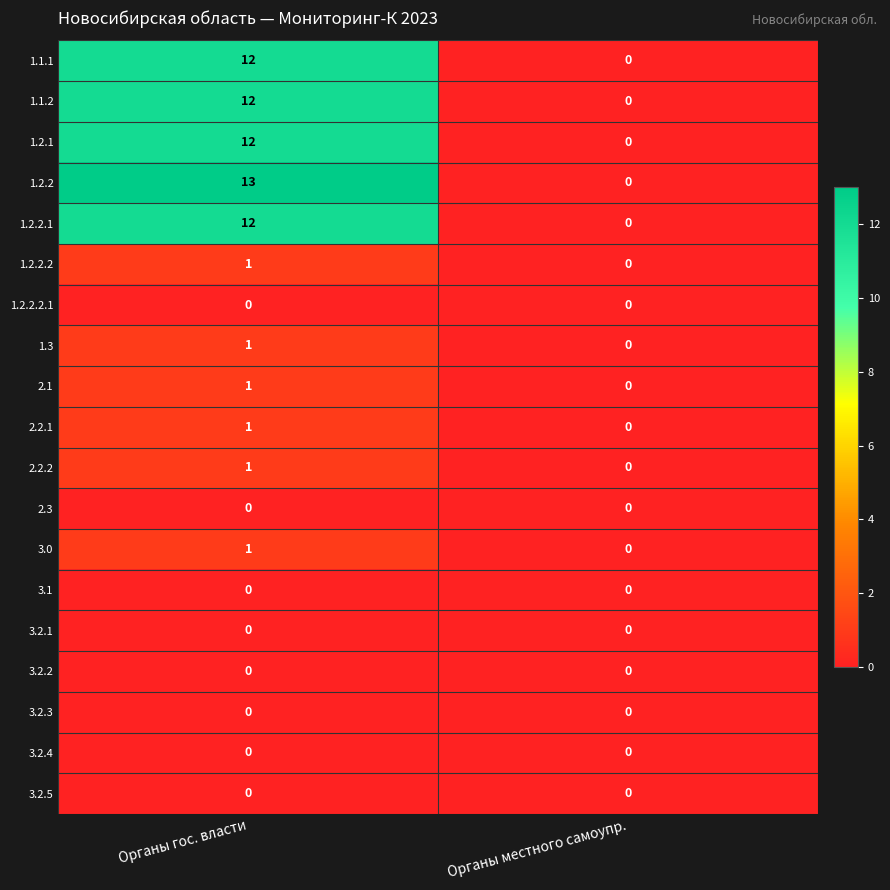

The 2.2.2 series shows 0 at Органы местного самоупр.. True or false?

True